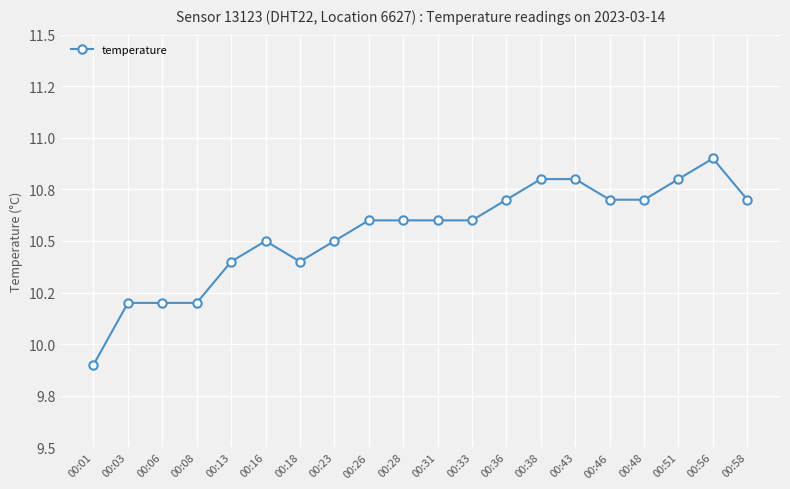

Between 00:51 and 00:43, which is larger?

00:51